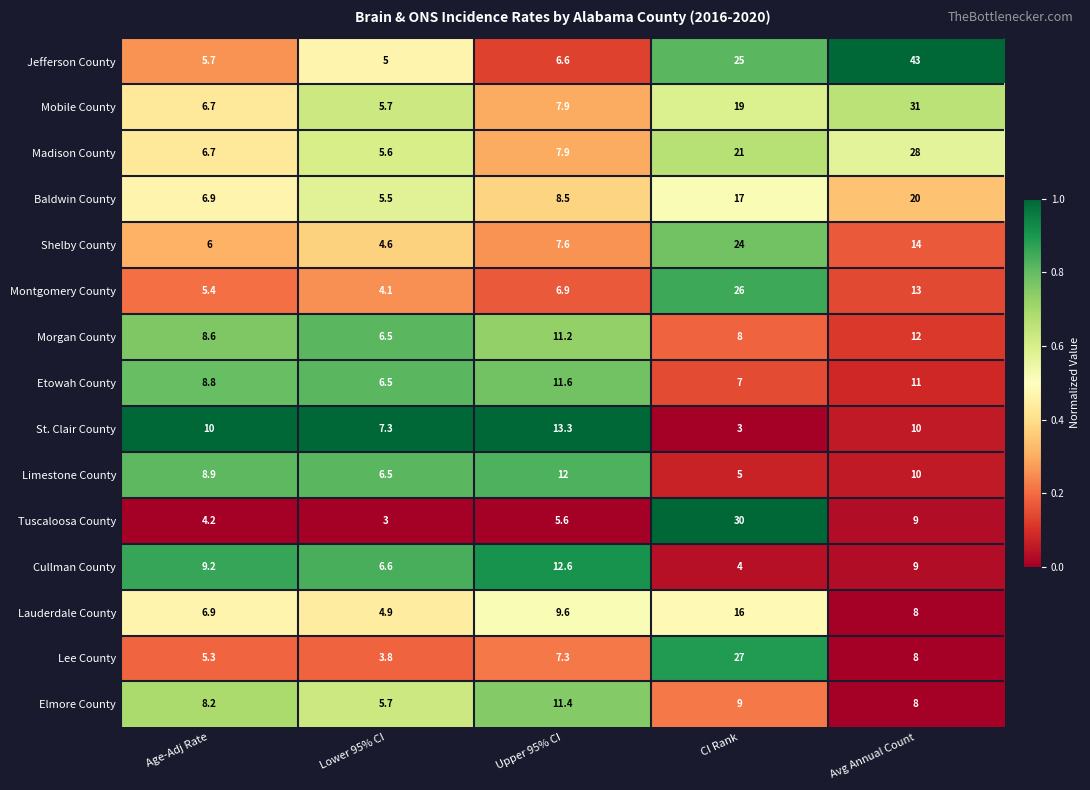

The Lauderdale County series shows 6.9 at Age-Adj Rate. True or false?

True